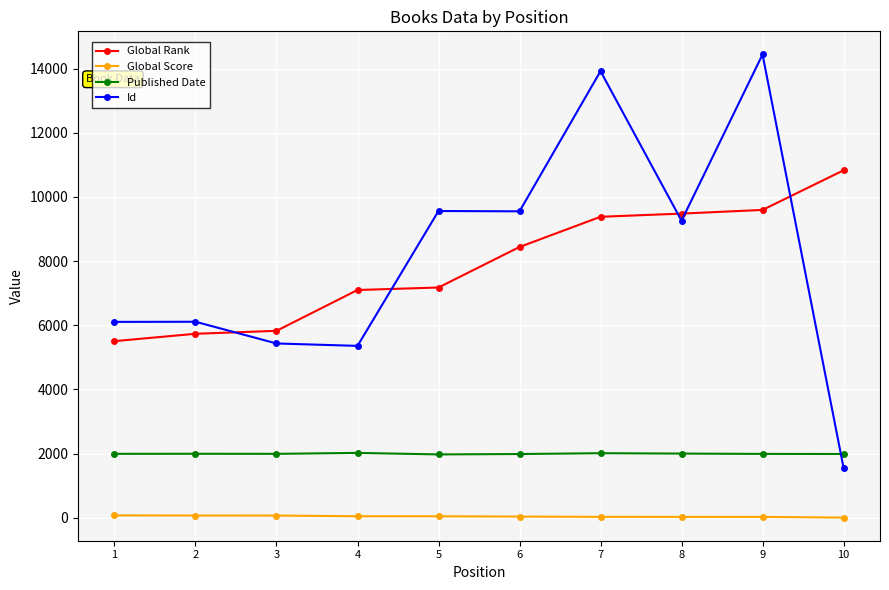

Does the chart display data point markers on the line(s)?

Yes